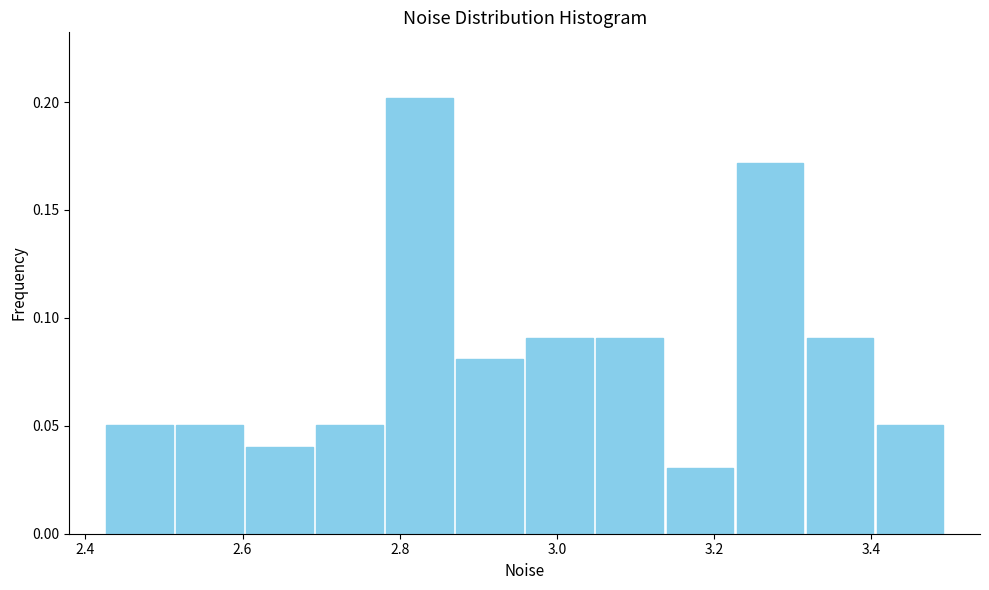

Which range on the x-axis has the tallest bar?

2.78 to 2.86